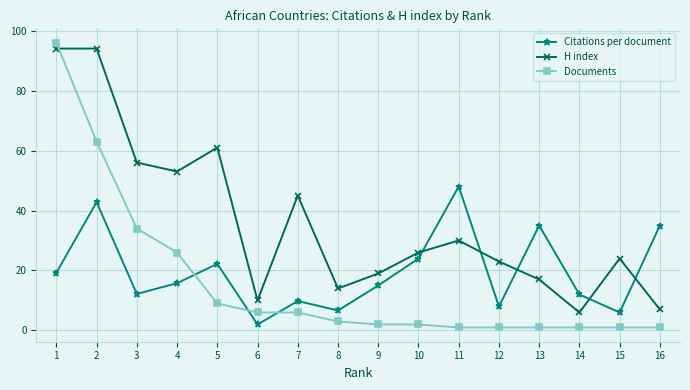

What is the maximum value shown in the chart?

96.0